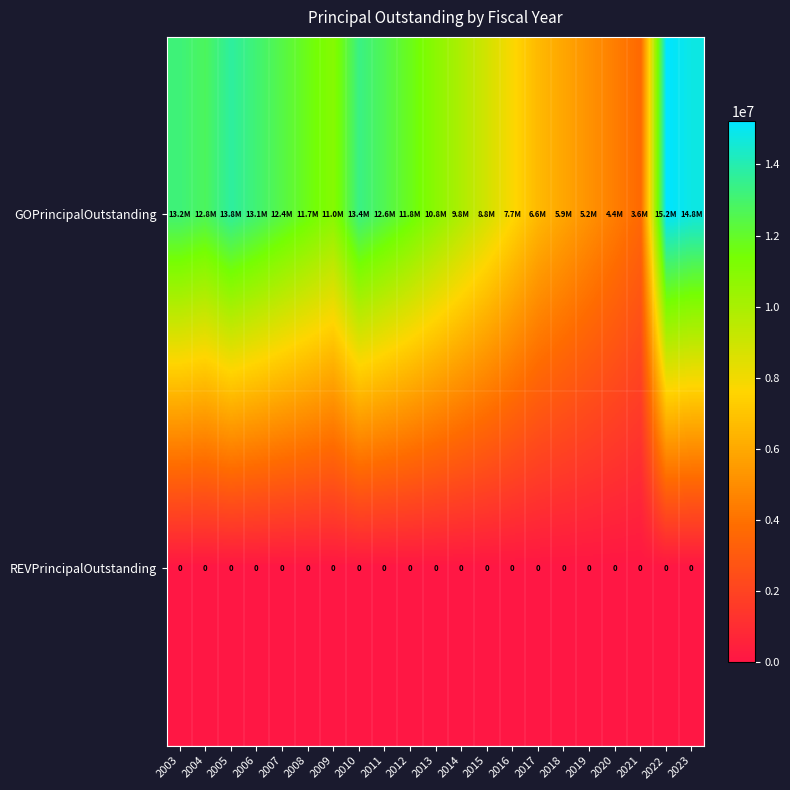

Is it true that REVPrincipalOutstanding equals 0 at 2015?

True